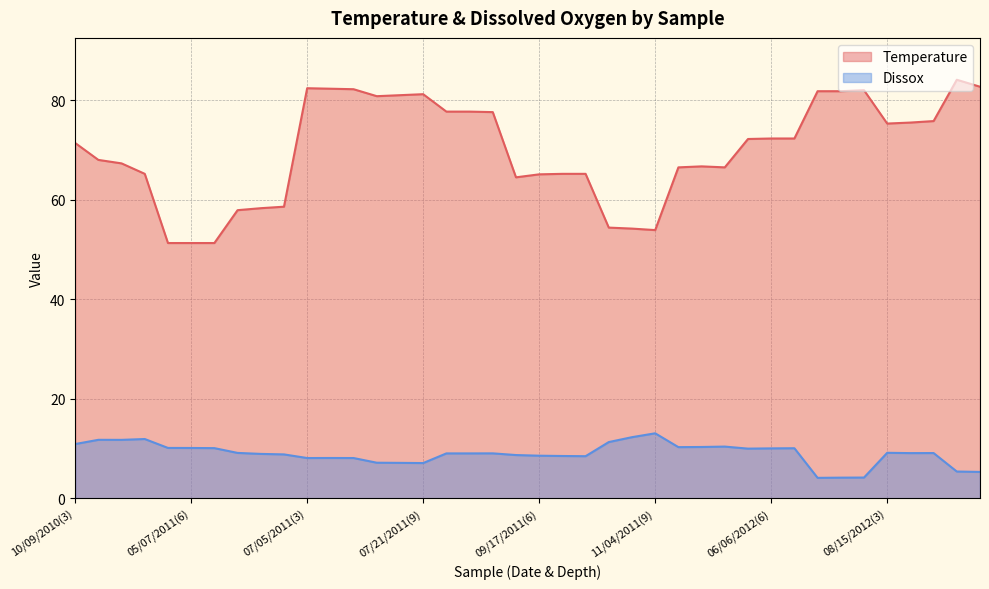

True or false: Dissox and Temperature cross at least once.

False